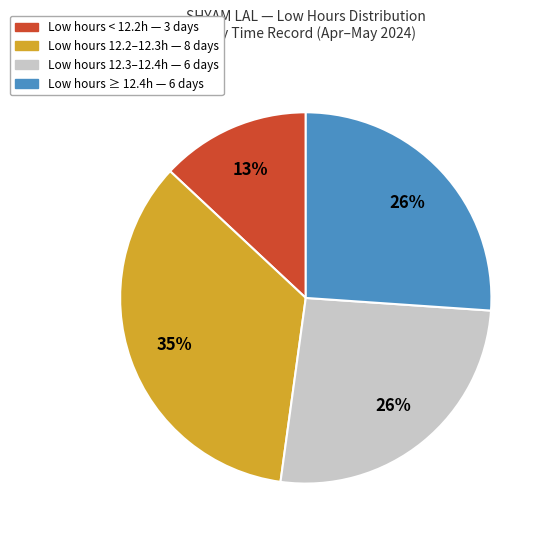

How many segments does this pie chart have?

4